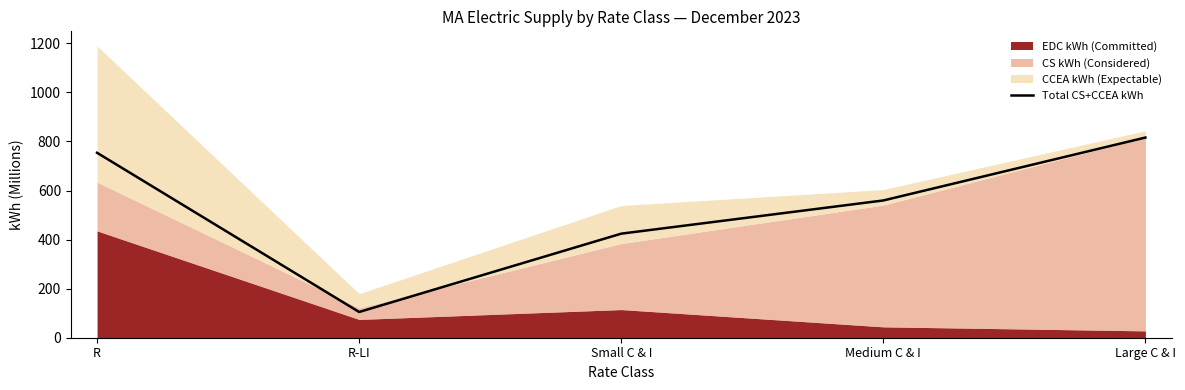

The chart shows a value of 424.2 at Small C & I. True or false?

True